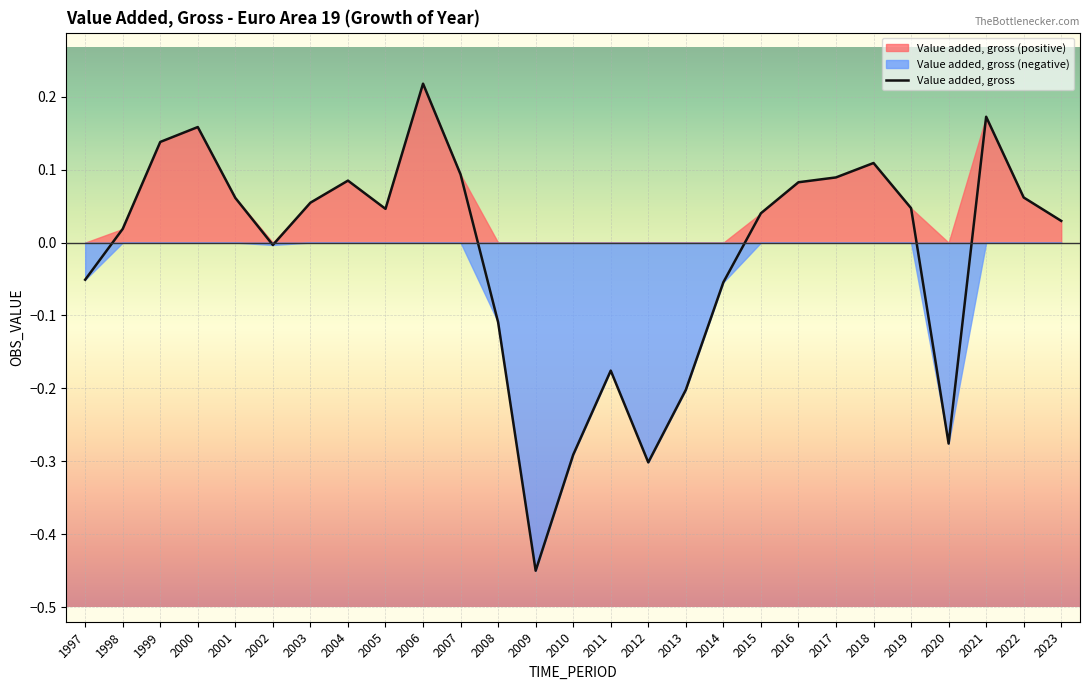

Rank the categories by value from lowest to highest.

2009, 2012, 2010, 2020, 2013, 2011, 2008, 2014, 1997, 2002, 1998, 2023, 2015, 2005, 2019, 2003, 2001, 2022, 2016, 2004, 2017, 2007, 2018, 1999, 2000, 2021, 2006